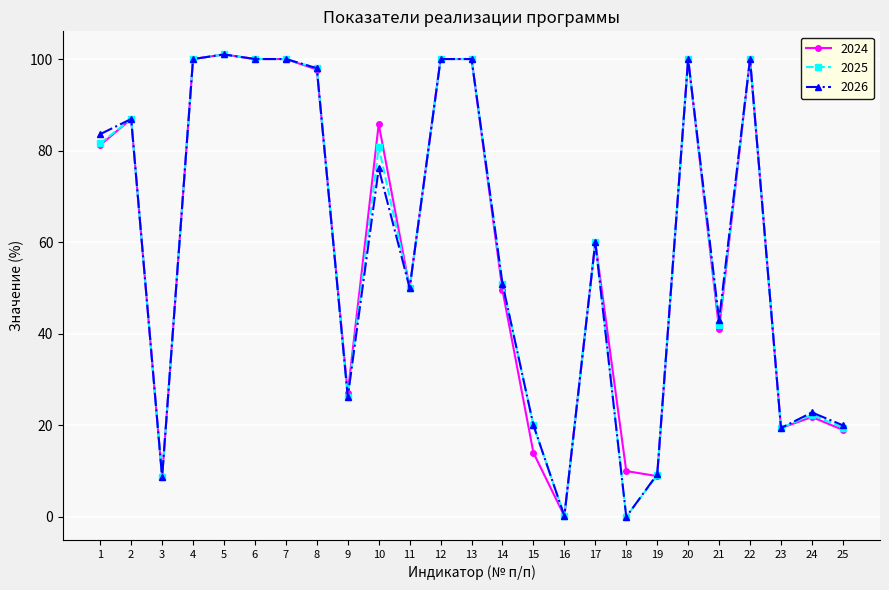

What is the greatest value displayed?

101.0